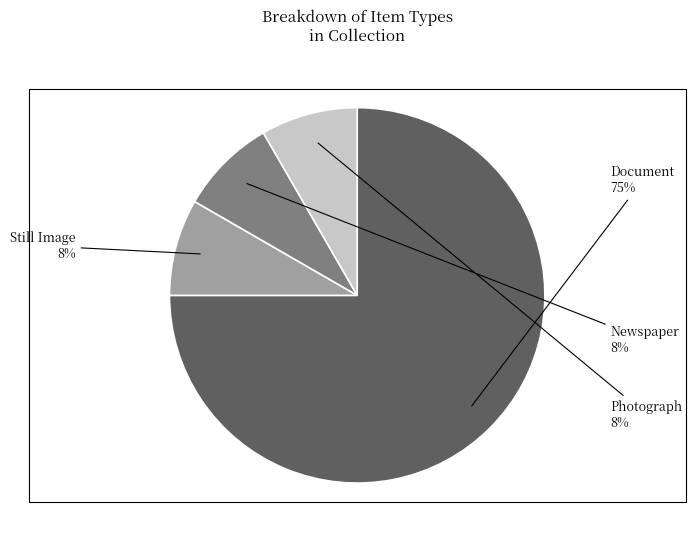

Is there a majority slice in this chart?

Yes